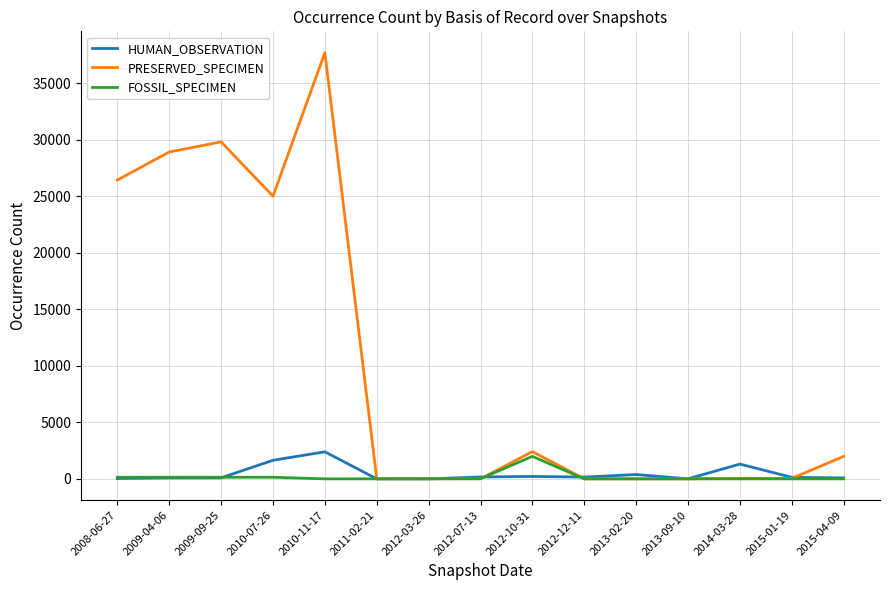

What is the maximum value shown in the chart?

37696